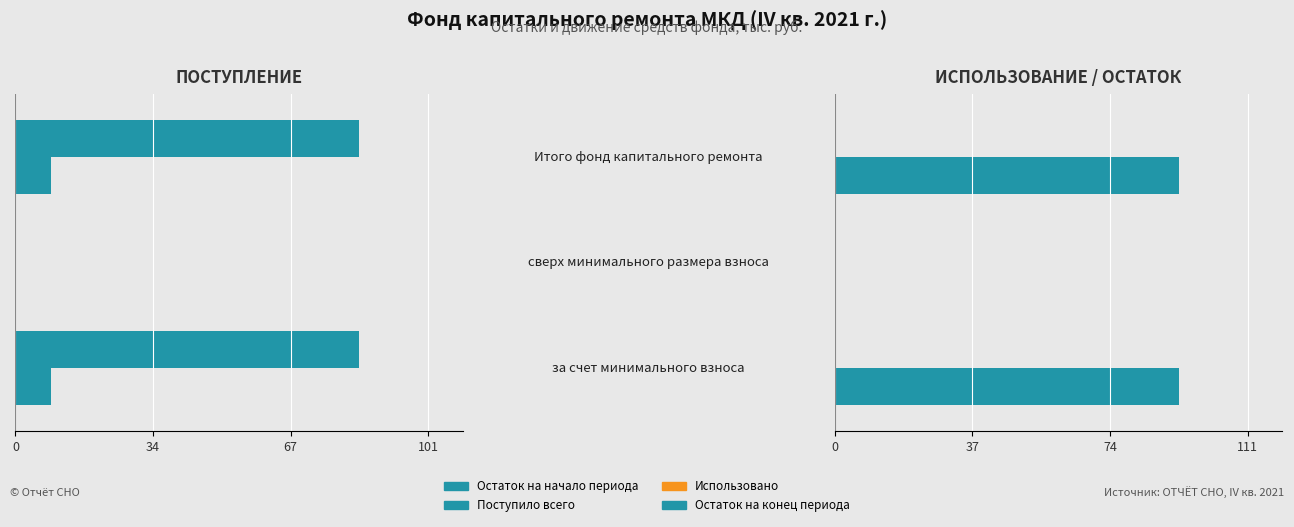

What are all the series names shown in the legend?

Остаток на начало периода, Поступило всего, Использовано, Остаток на конец периода